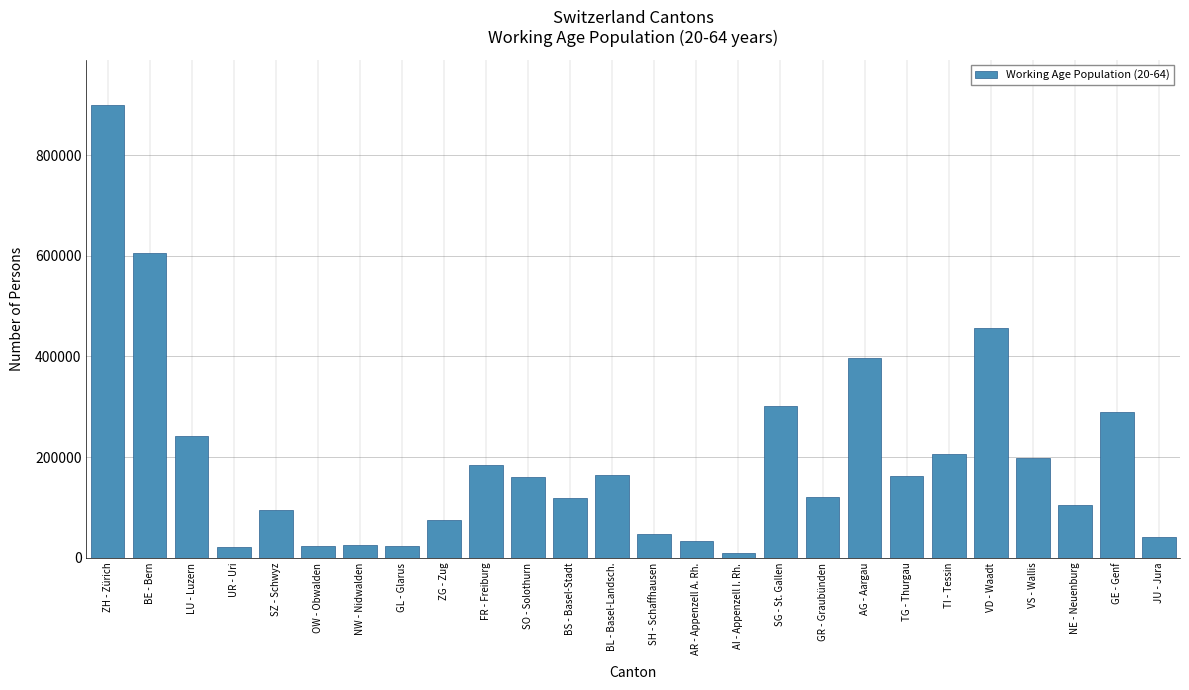

What is the approximate value at TG - Thurgau?

162281